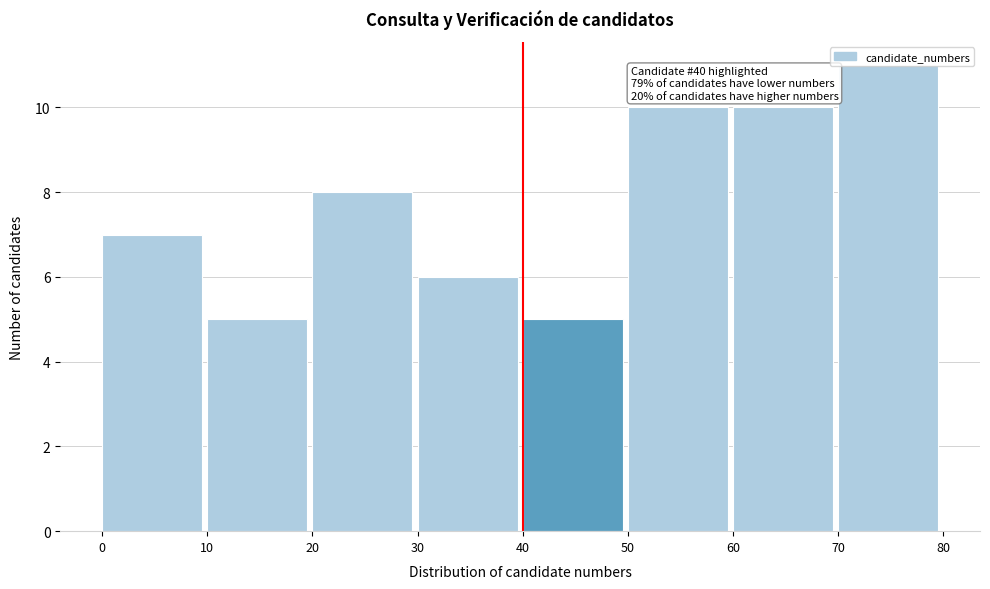

Over which range of the x-axis is the bar tallest?

70 to 80